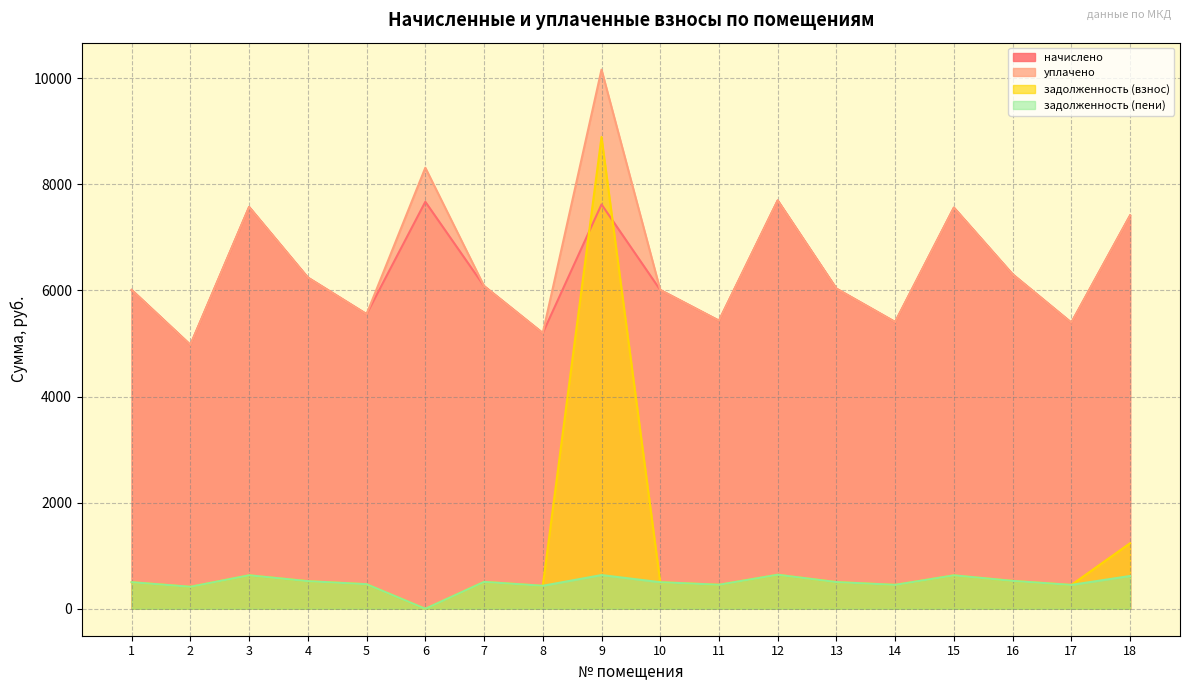

Which series has the widest spread of values?

задолженность (взнос)